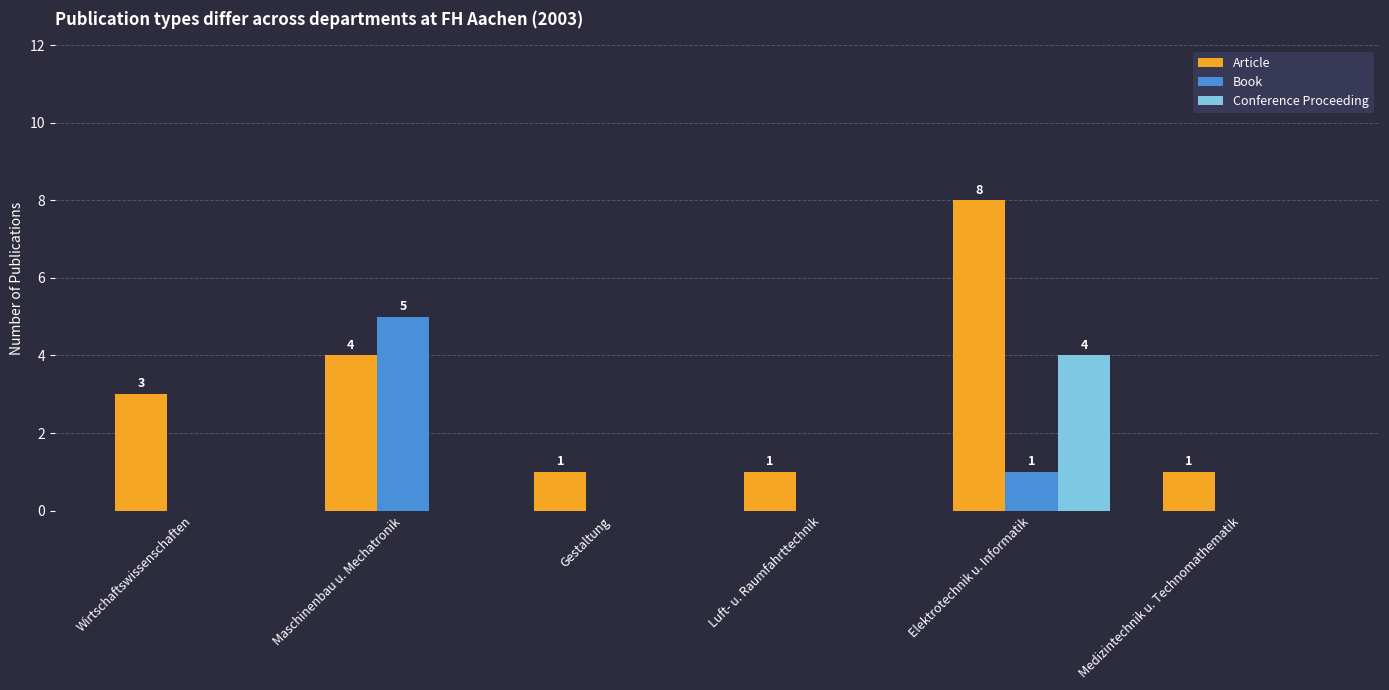

How many groups of bars are there?

6